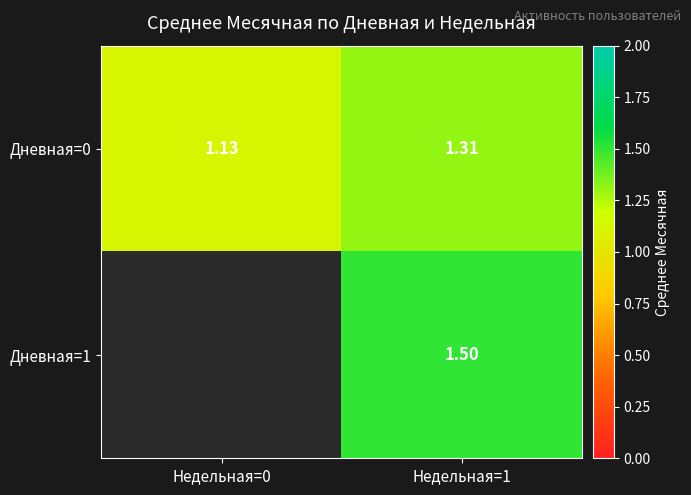

At which category does the chart reach its peak across all series?

Недельная=1